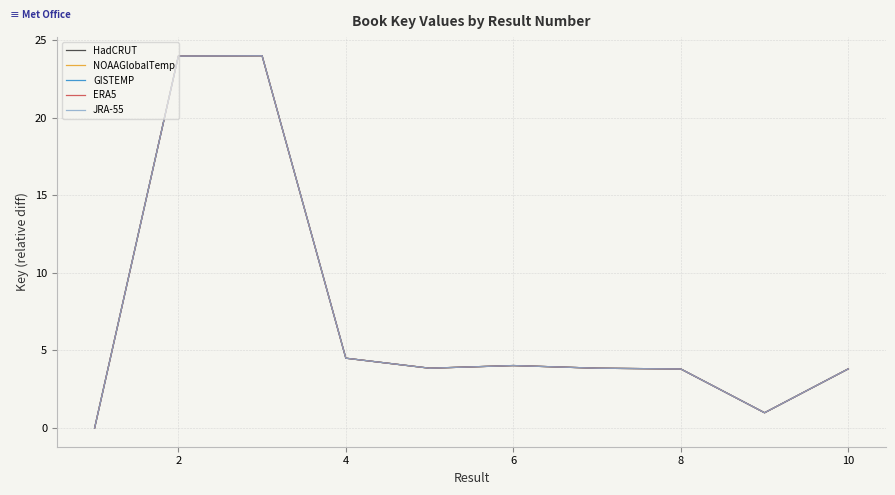

What is the difference between the maximum and second lowest values in the NOAAGlobalTemp series?

23.0